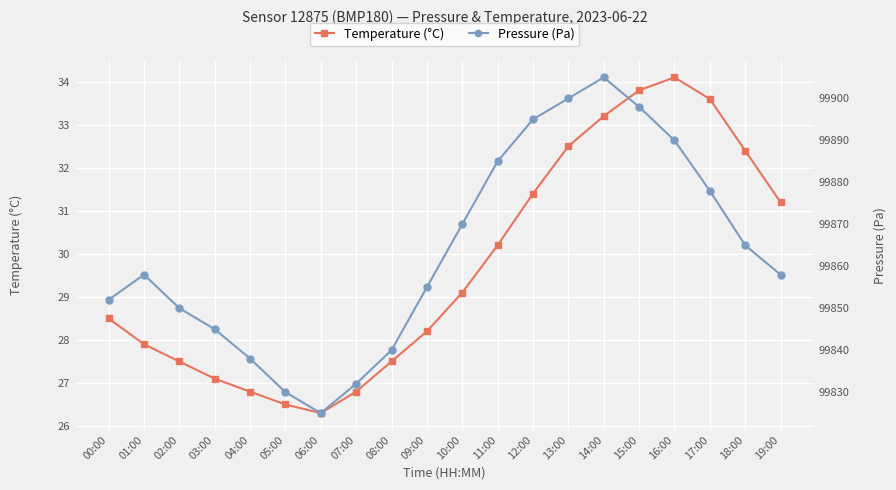

List the series in order of their overall mean, lowest first.

Temperature (°C), Pressure (Pa)